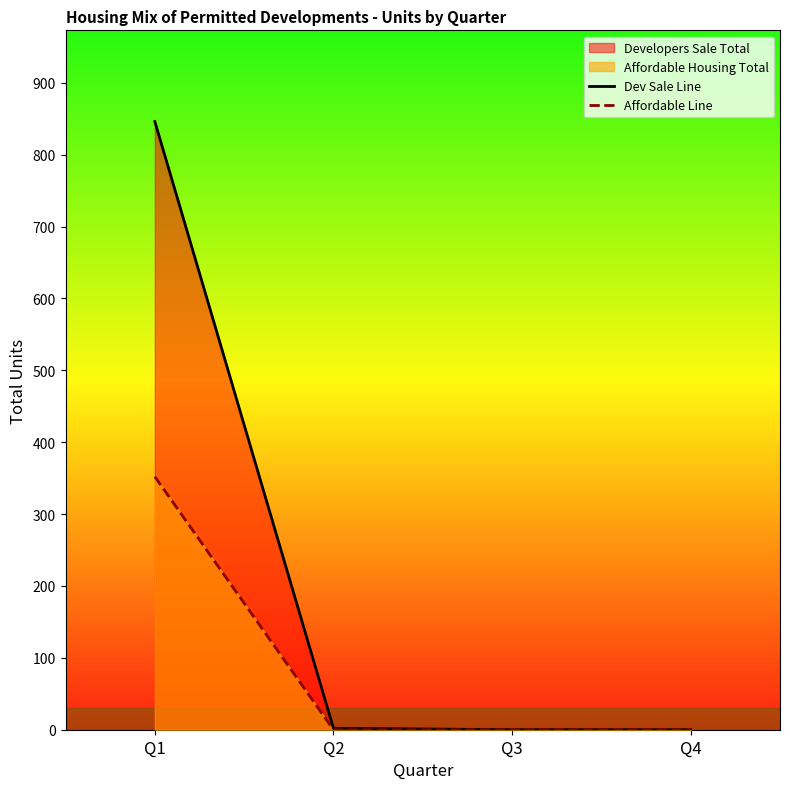

Rank the categories by Affordable Line value from lowest to highest.

Q2, Q3, Q4, Q1